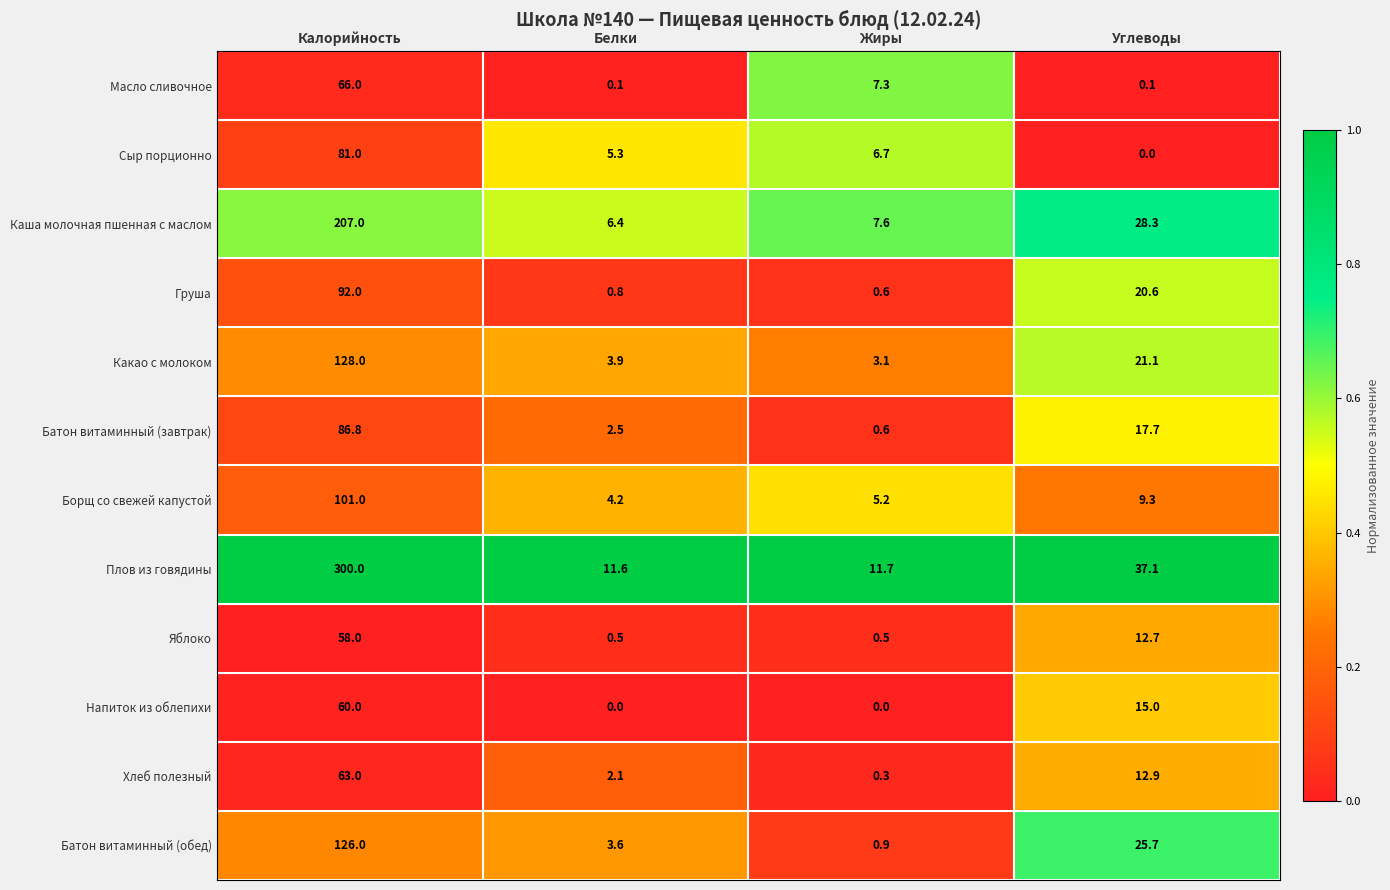

What is the difference between the maximum and minimum values in the Каша молочная пшенная с маслом series?

200.6